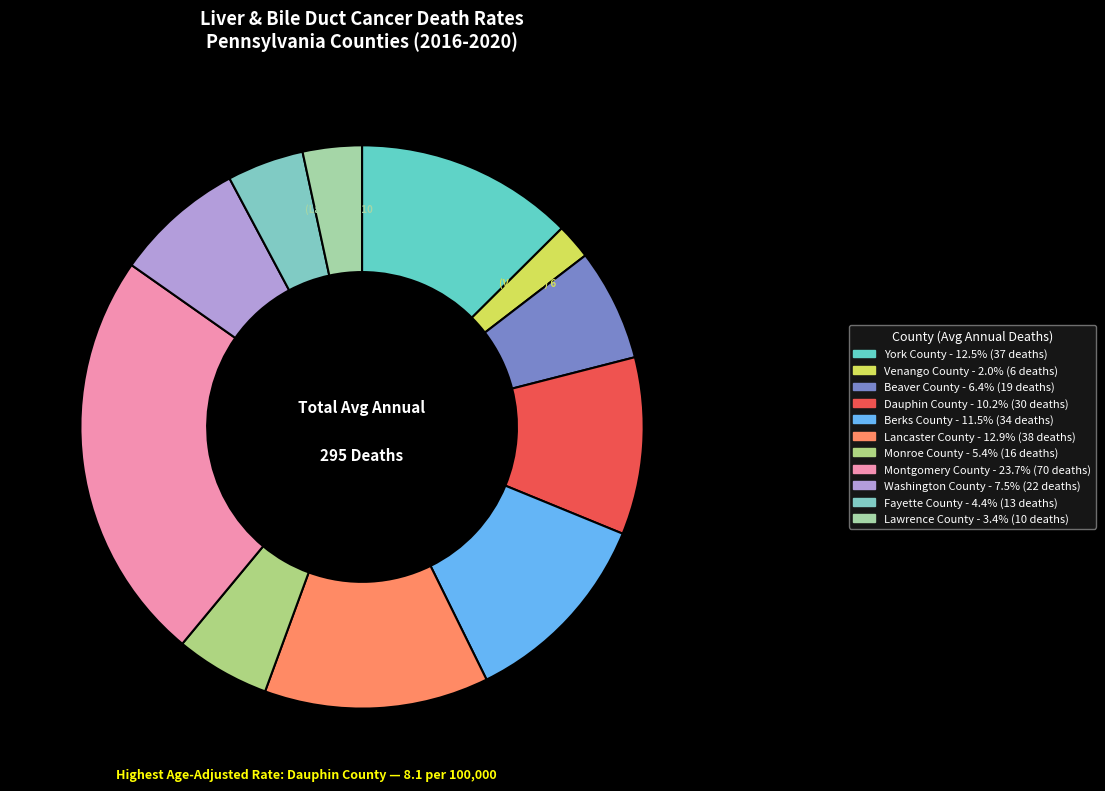

Count the number of slices in the pie.

11